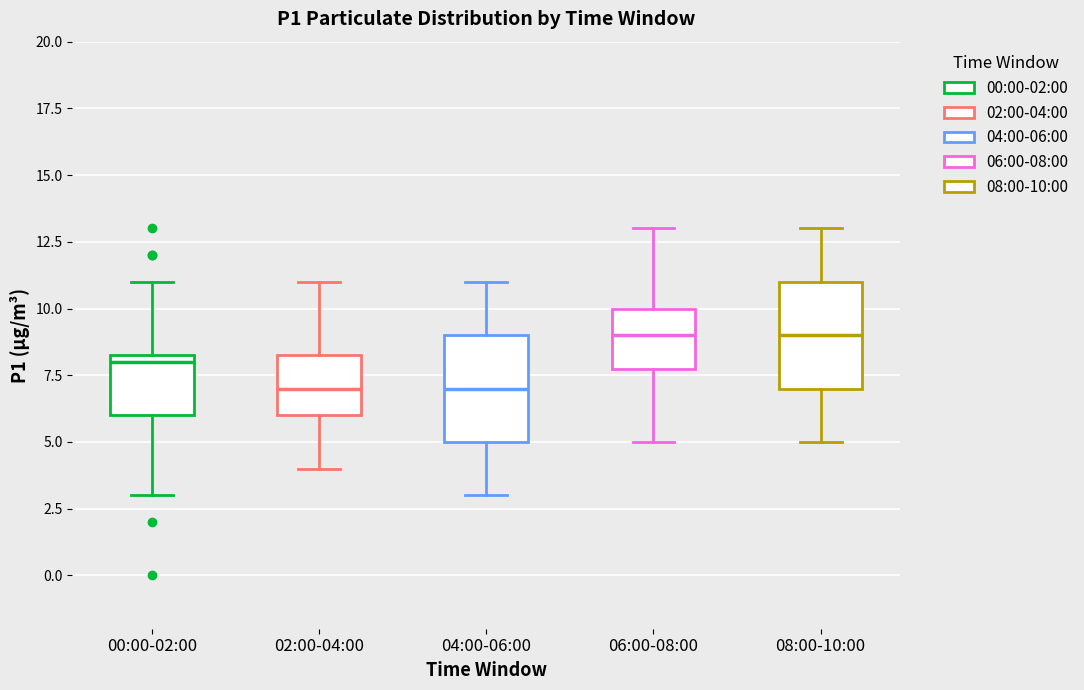

Where does the median line of the box for 04:00-06:00 sit on the y-axis? The values are not printed on the chart, so give them approximately, as read against the axis.

7.0